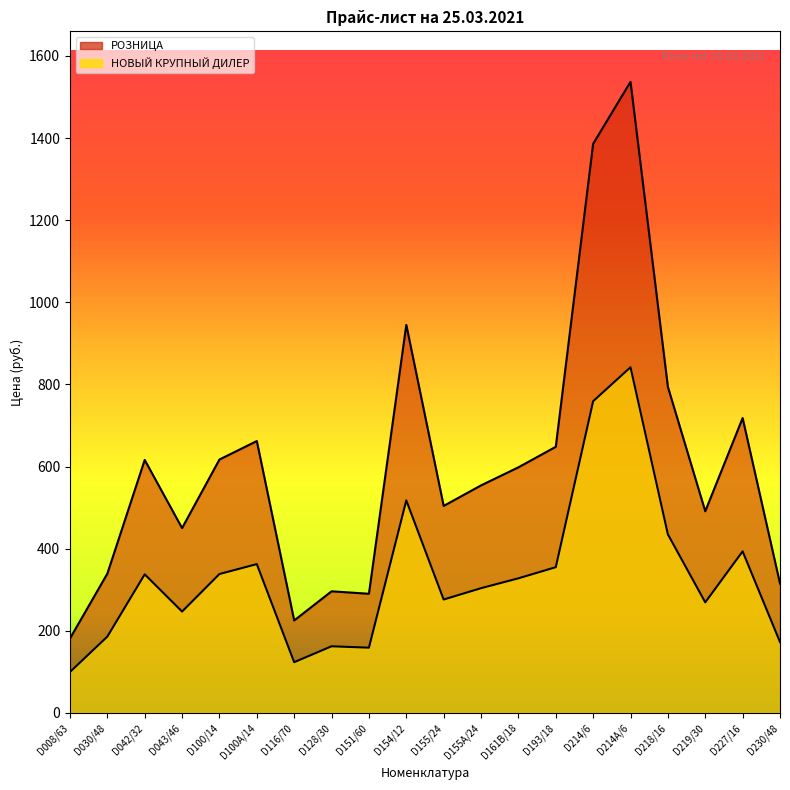

Which series has the widest spread of values?

РОЗНИЦА